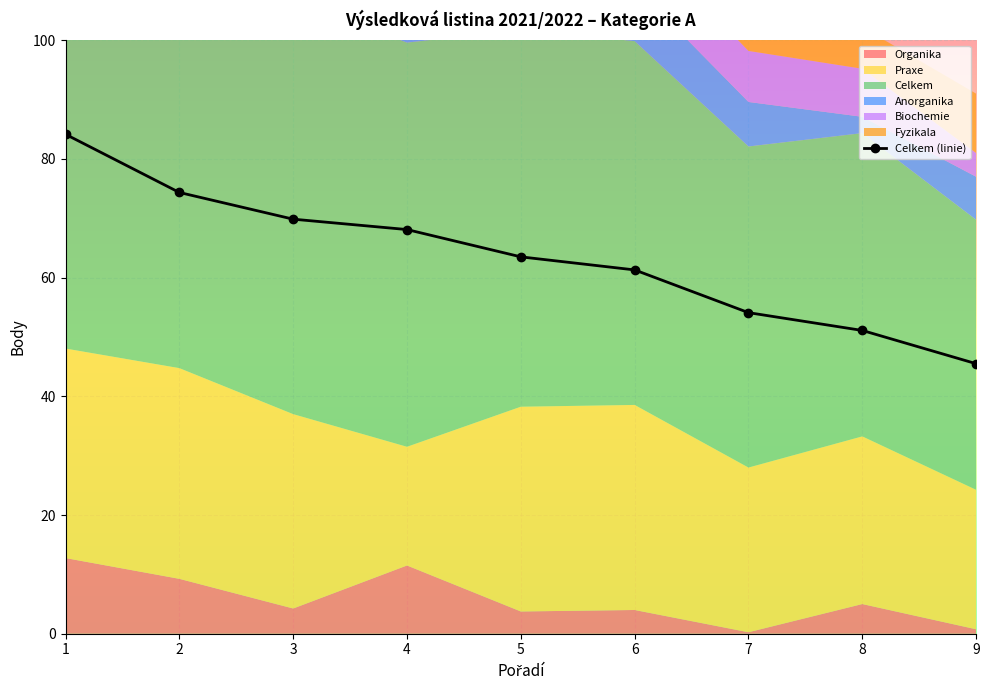

What value does the data have at 6?

61.3